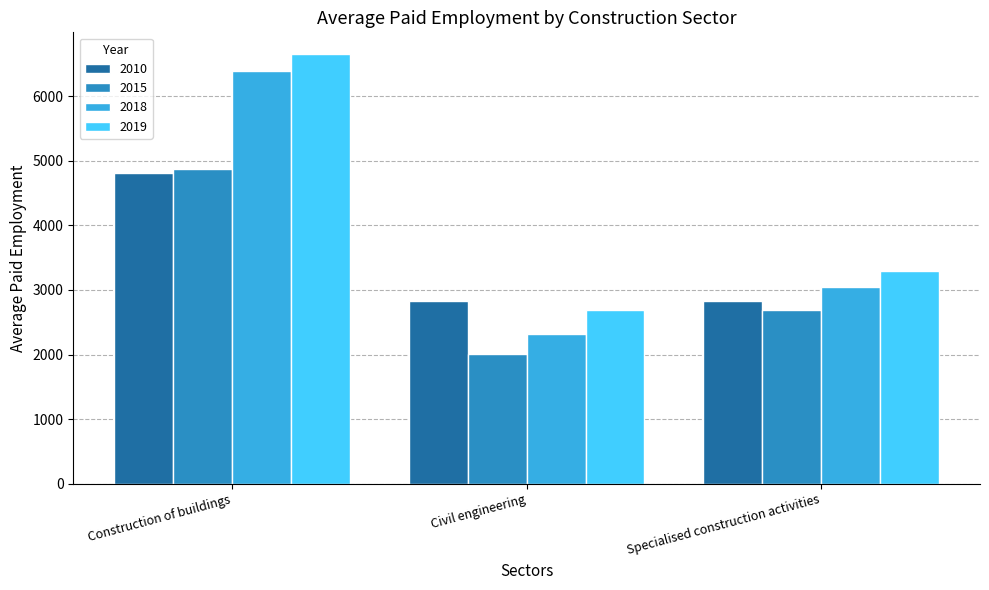

Is it true that 2010 equals 1584 at Specialised construction activities?

False